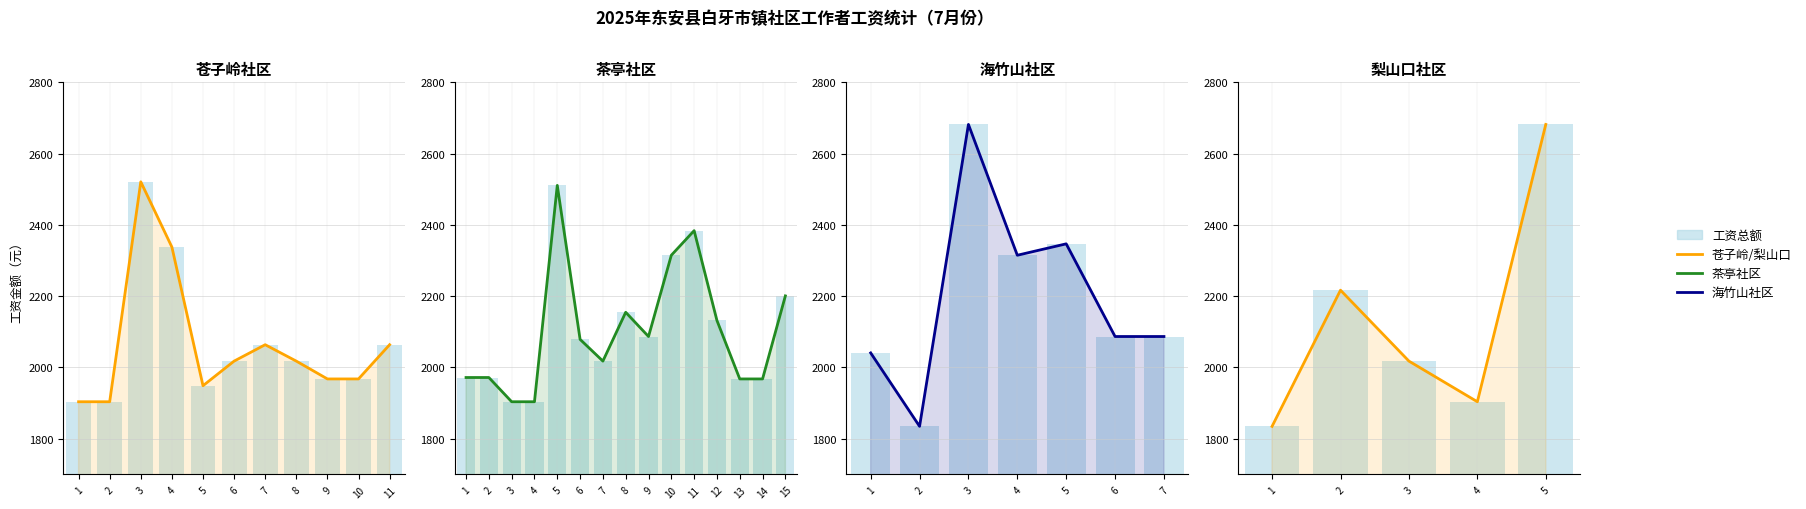

The 工资金额 series shows 3279.1 at 4. True or false?

False